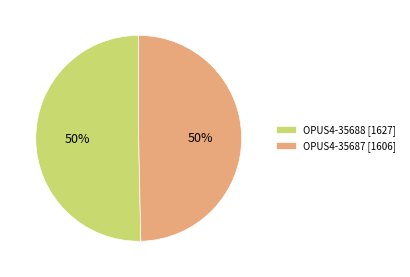

To the nearest percent, what is the combined percentage of OPUS4-35688 and OPUS4-35687?

100%